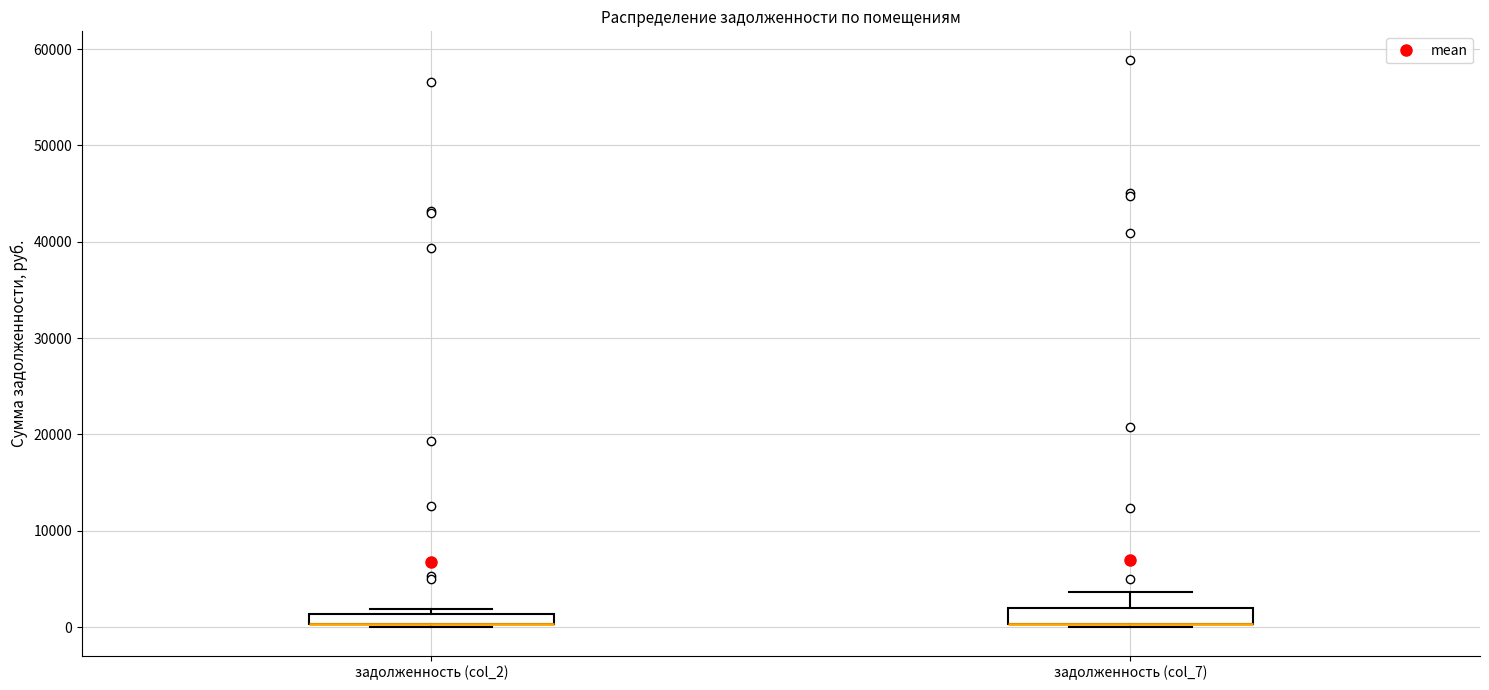

Where is the lower edge of the box for задолженность (col_2) on the y-axis? The values are not printed on the chart, so give them approximately, as read against the axis.

0